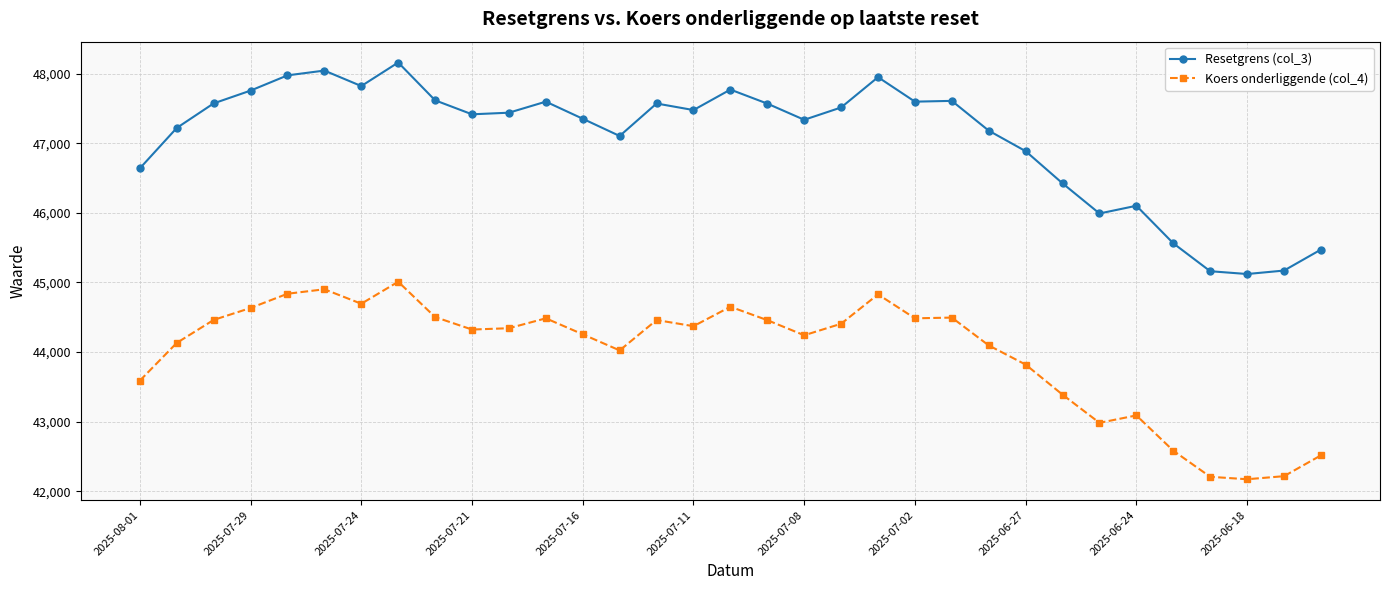

What is the value of the Resetgrens (col_3) point at the 25th from the left?

46886.6